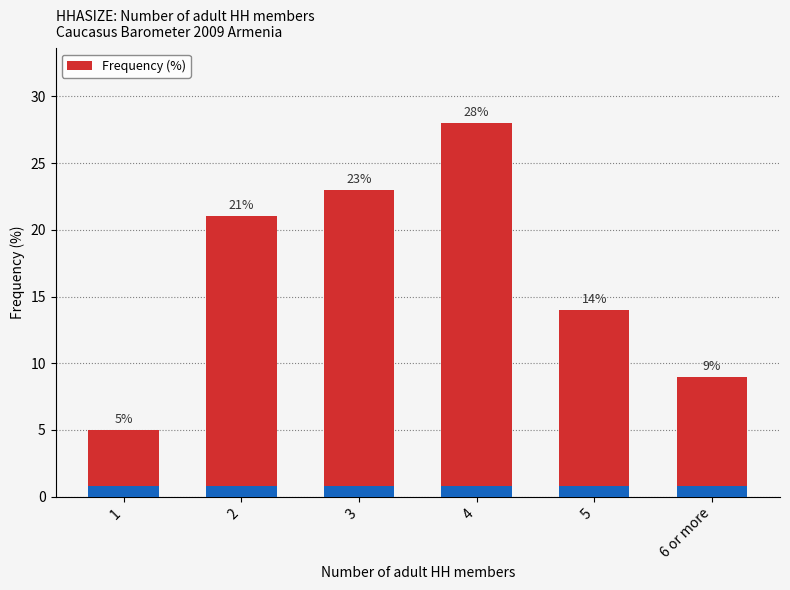

What is the label of the 5th bar from the left?

5